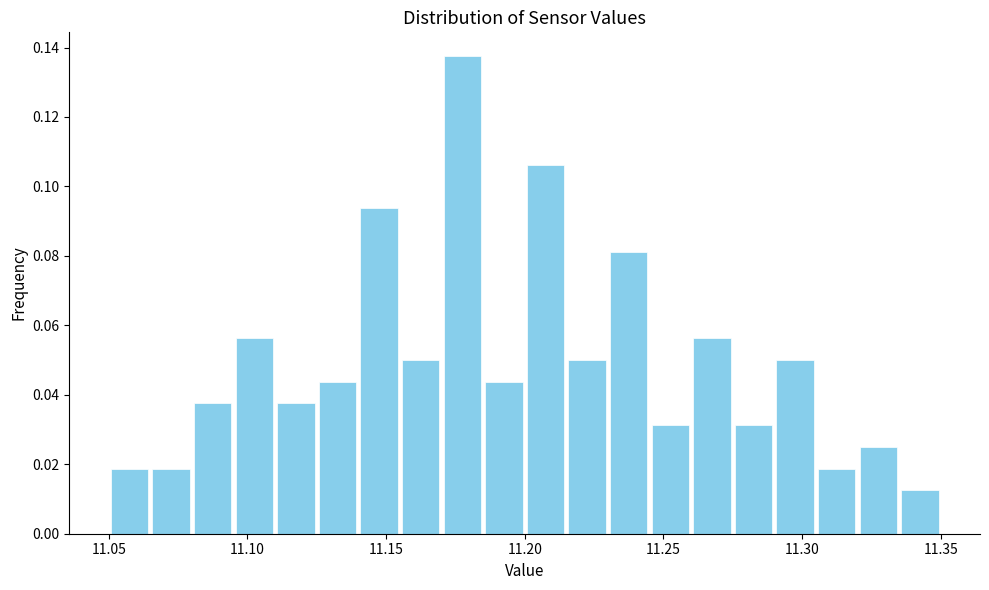

Read against the x-axis, roughly where is the centre of the tallest bar?

11.180